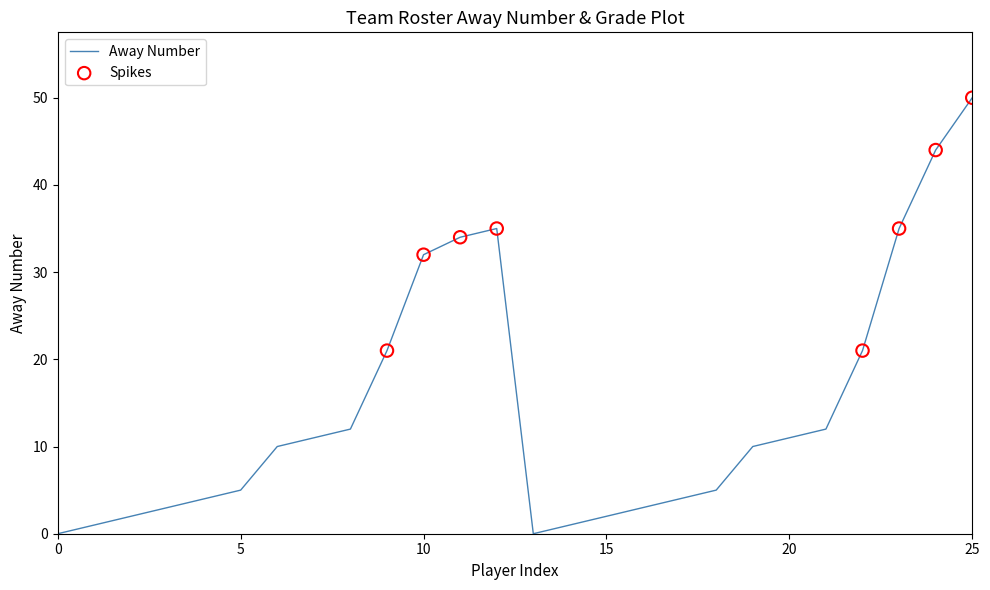

What is the maximum value shown in the chart?

50